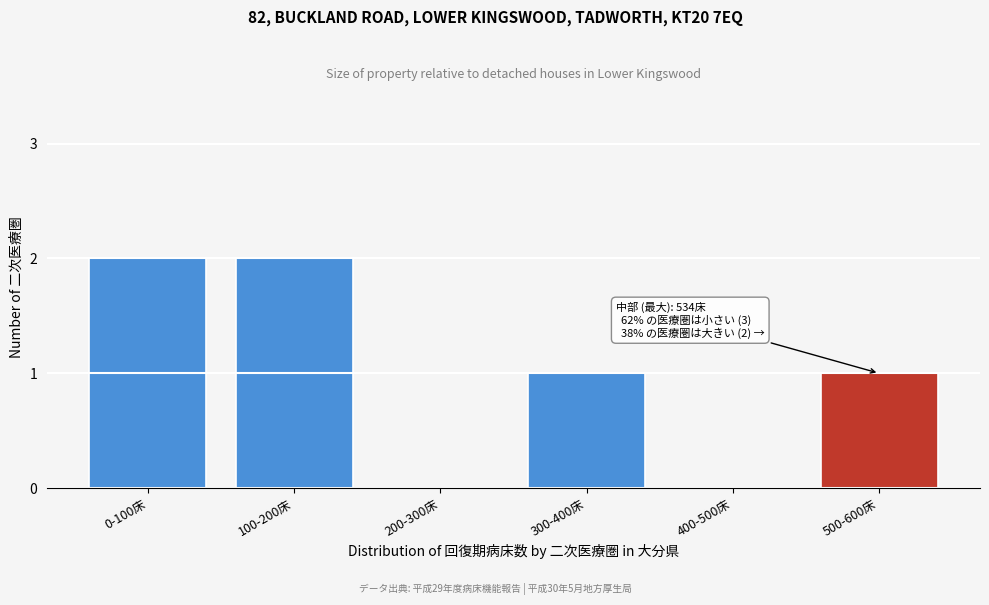

Reading left to right, transcribe all the data shown in this chart.

0-100床=2	100-200床=2	200-300床=0	300-400床=1	400-500床=0	500-600床=1